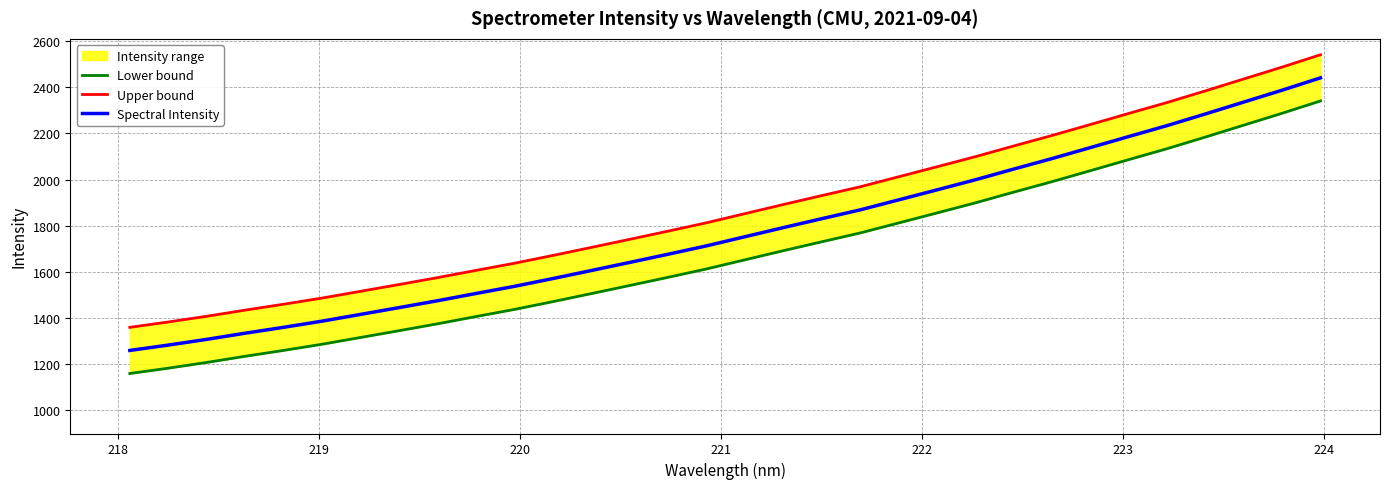

List the series in order of their overall mean, lowest first.

Lower bound, Spectral Intensity, Upper bound